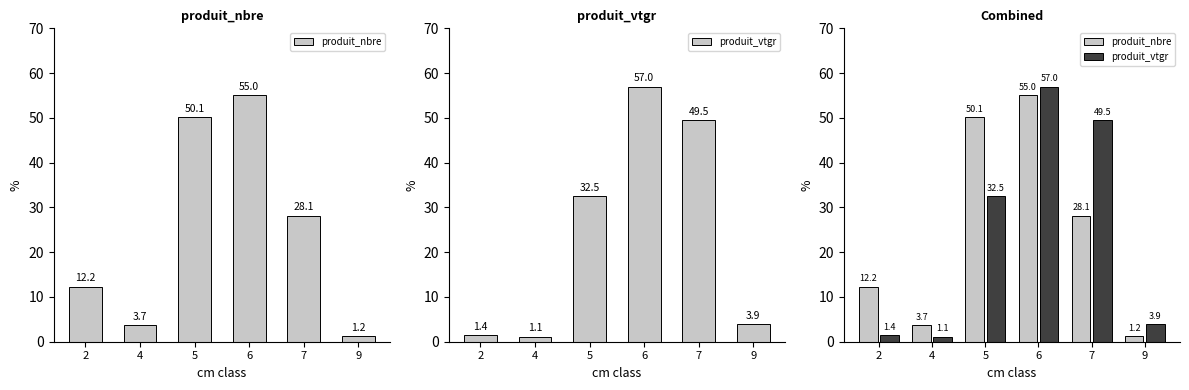

What is the total value across all series at 9?

5.1